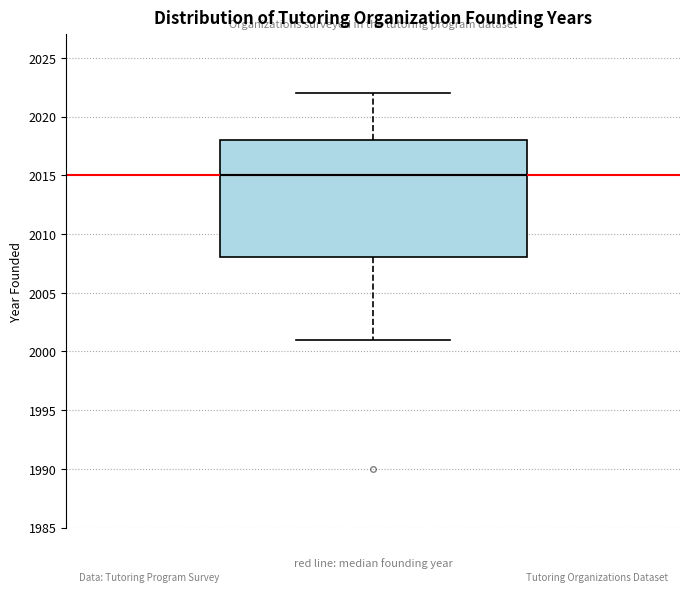

Read this box plot against the y-axis: the position of the median line, the range covered by the box, and the ends of both whiskers. The values are not printed on the chart, so give them approximately, as read against the axis.

median 2015, box 2008 to 2018, whiskers 2001 to 2022